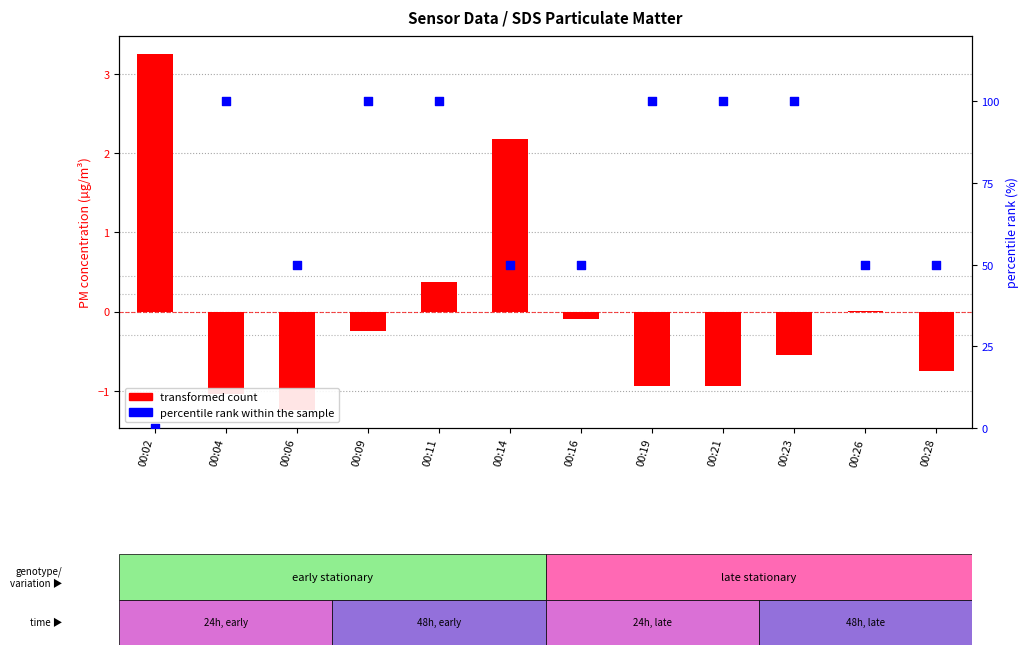

Which series has the widest spread of Y values?

percentile rank within the sample